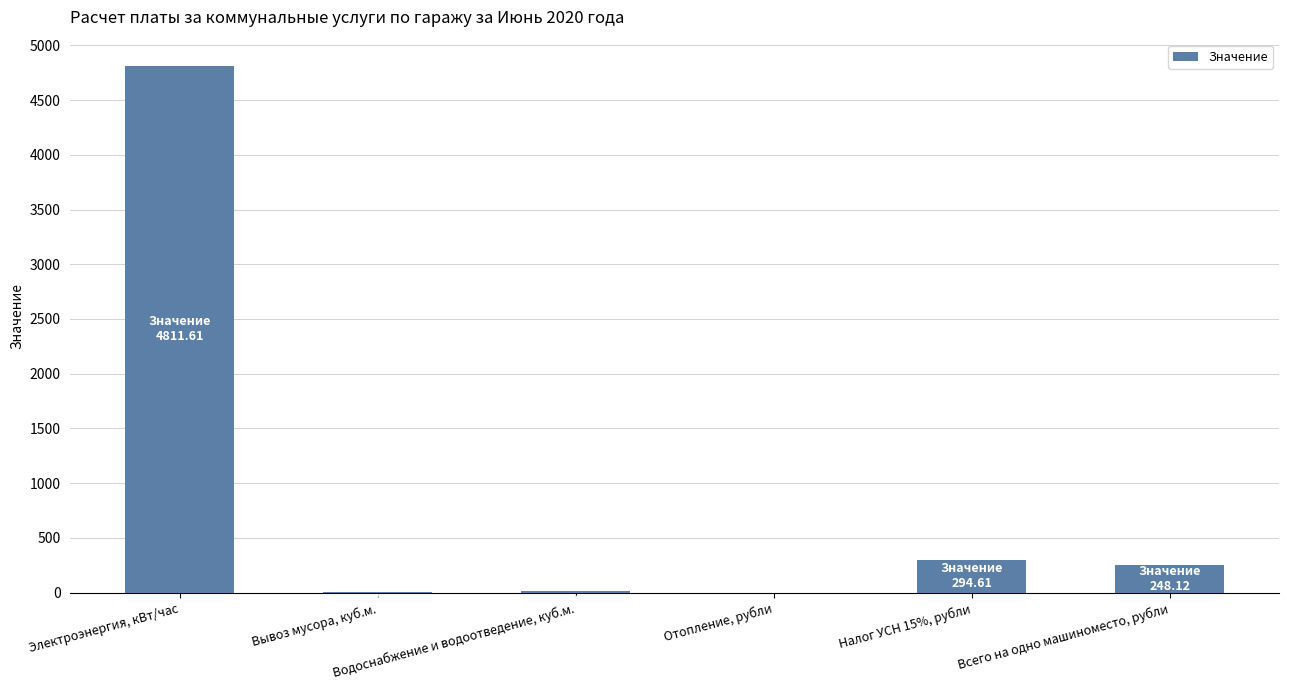

What is the sum of all values?

5366.3